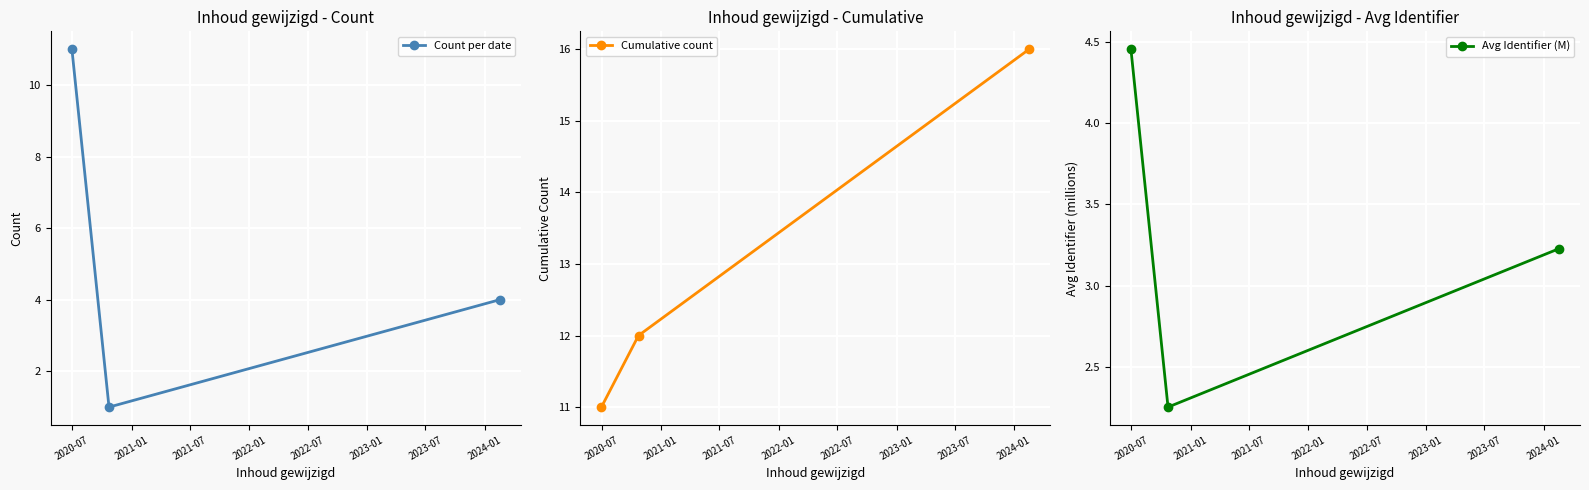

Rank the series by their average value, from highest to lowest.

Cumulative count, Count per date, Avg Identifier (M)